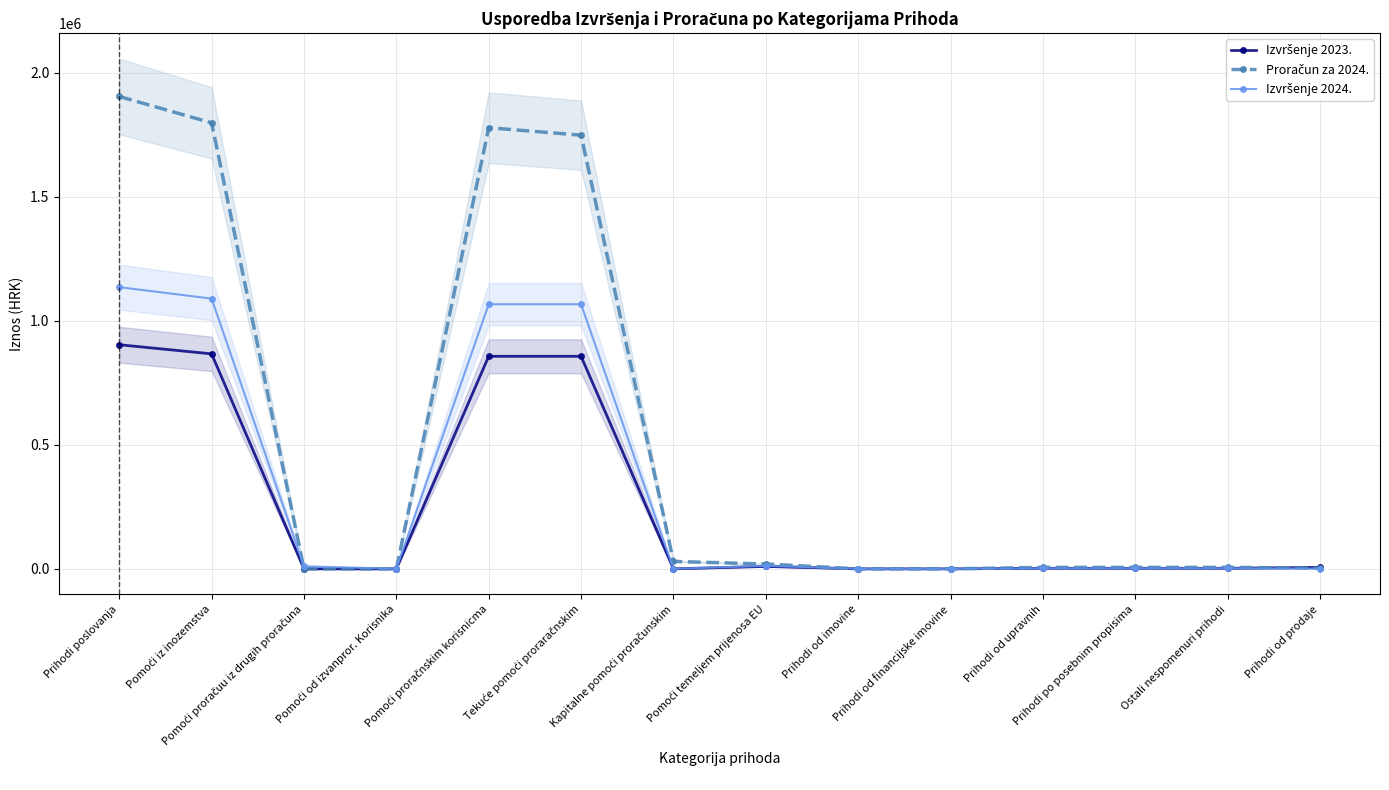

How many values in the Izvršenje 2023. series exceed 2265?

9